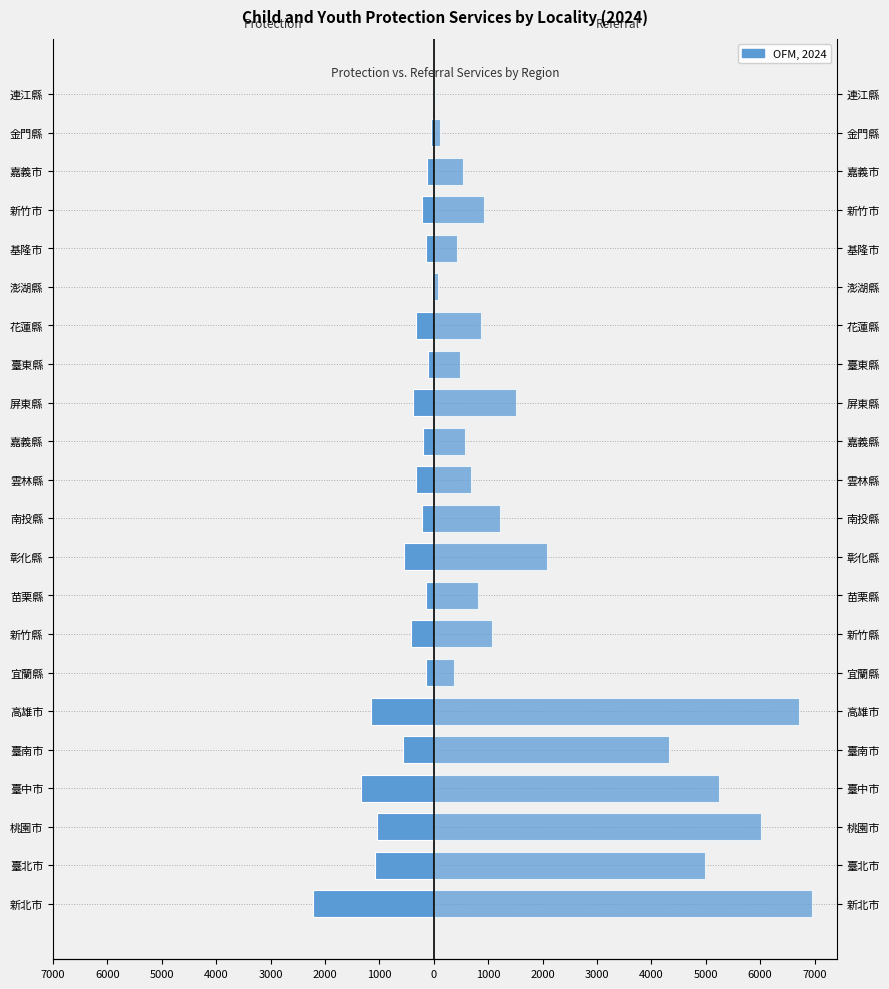

Is the value of 轉介其他資源 (Referral) at 高雄市 greater than the value of 保護服務 (Protection) at 彰化縣?

Yes